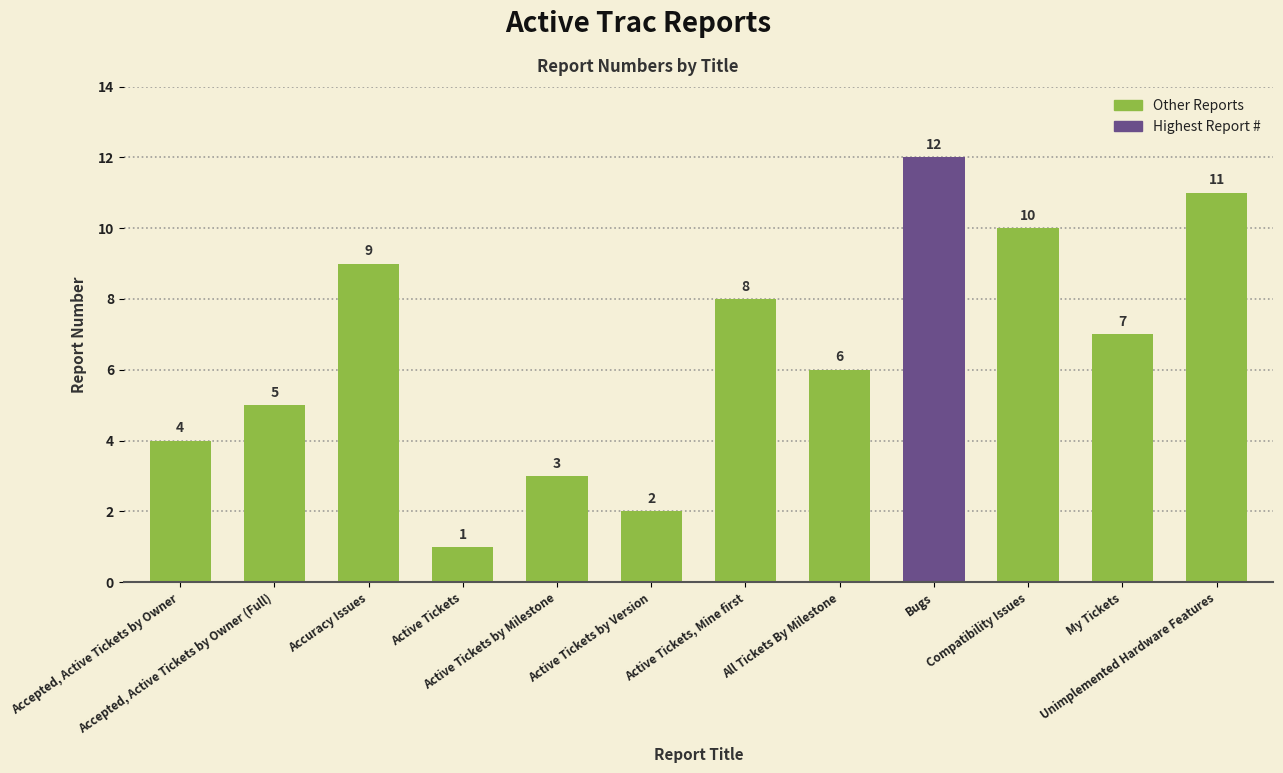

Is it true that the value at Active Tickets, Mine first is 6?

False